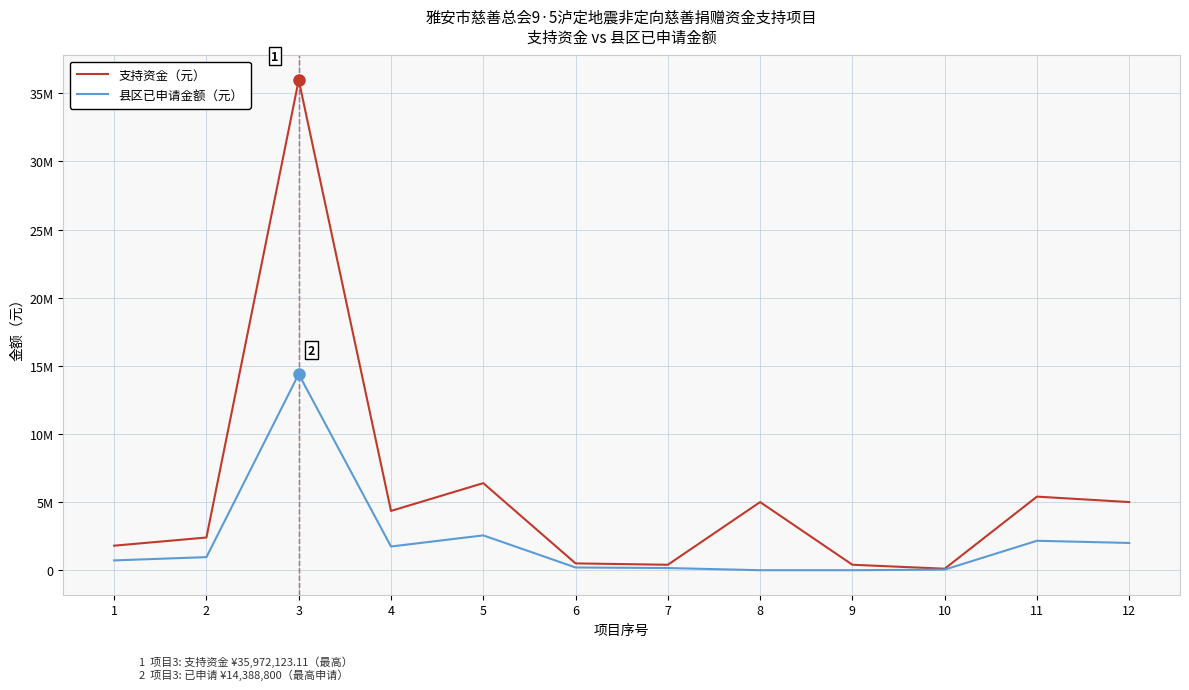

What are all the series names shown in the legend?

支持资金（元）, 县区已申请金额（元）